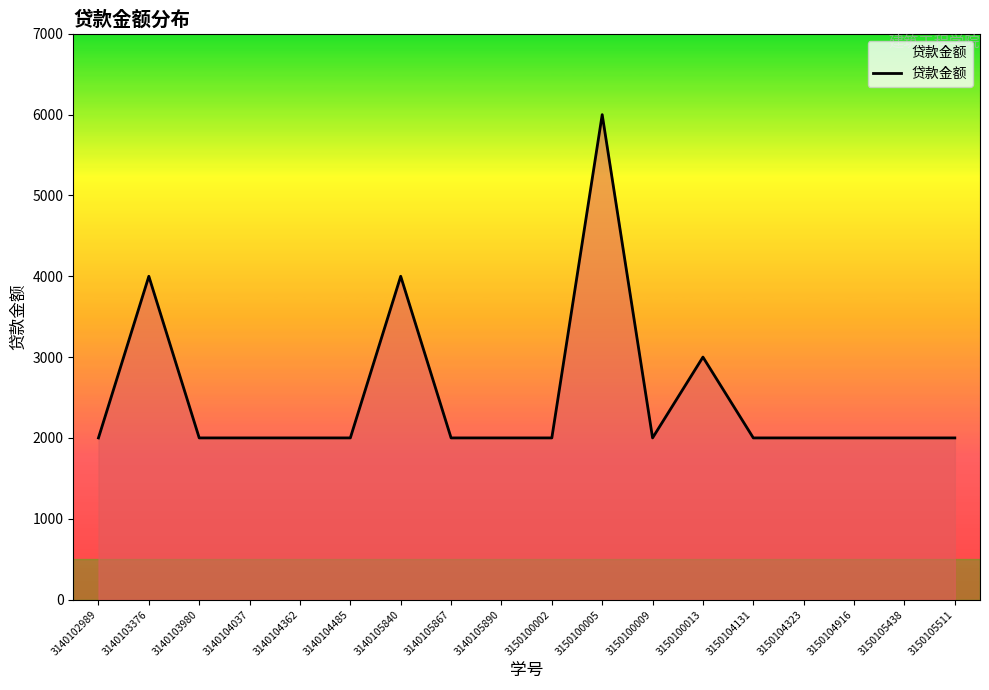

What is the change in value from 3150100005 to 3150104916?

-4000